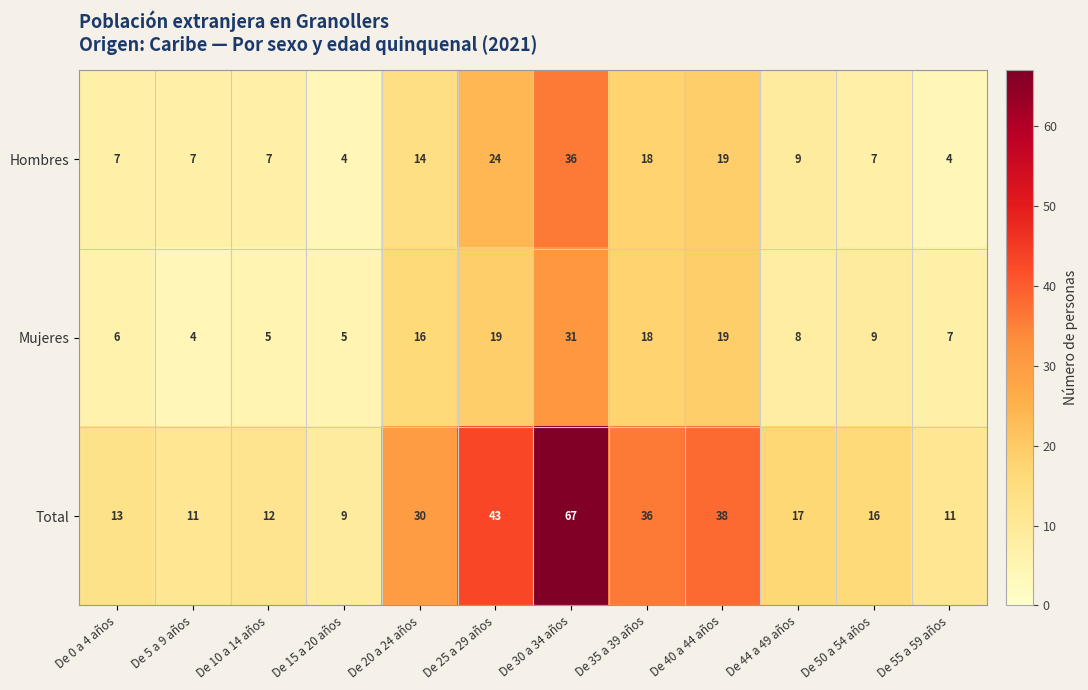

Where does the Mujeres series first go above 9?

De 20 a 24 años